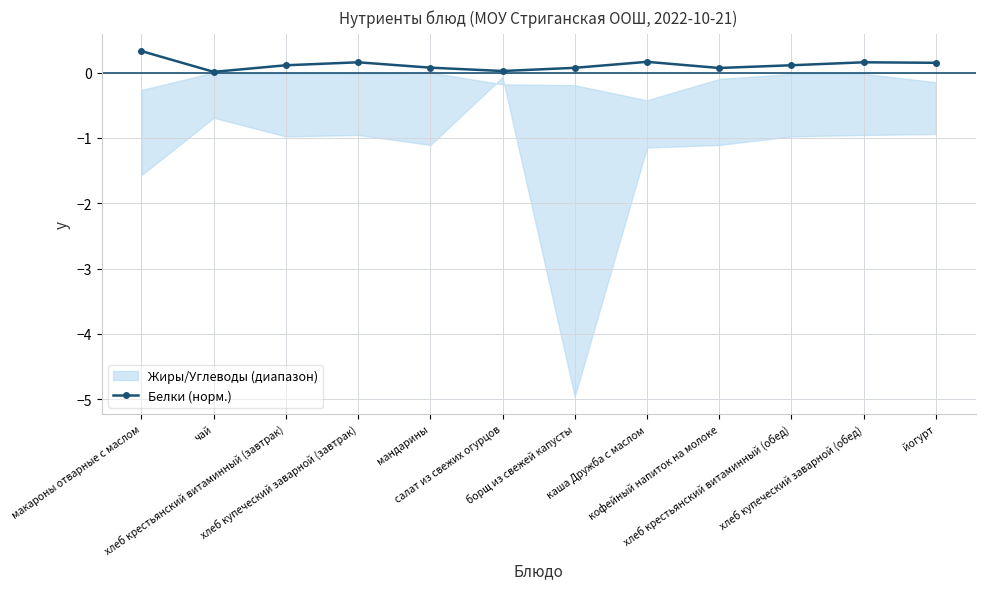

How many points are lower than both their immediate neighbors (excluding endpoints)?

3